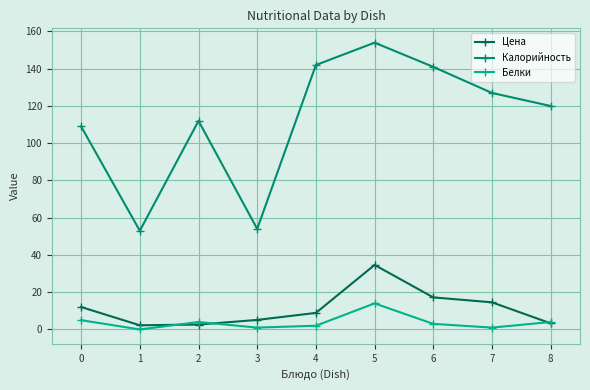

The value of Калорийность at 2 is 26.0. True or false?

False